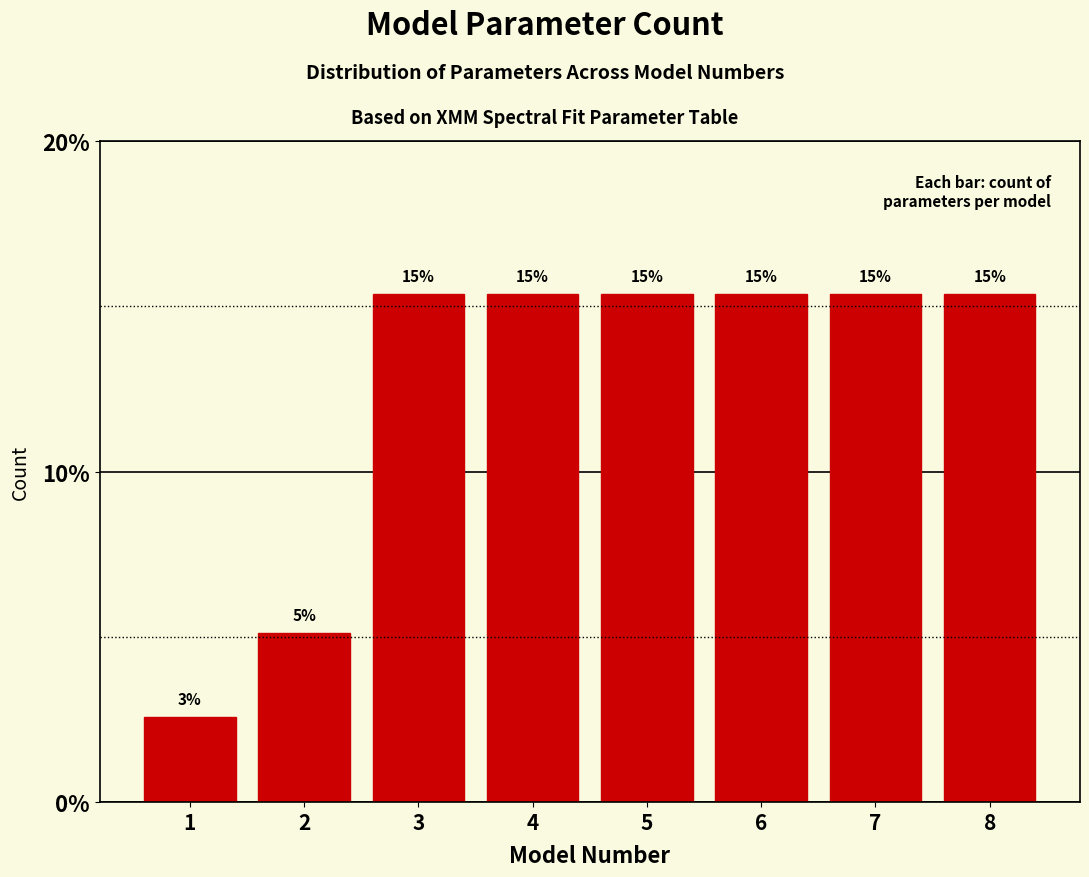

How many bars are there in total?

8